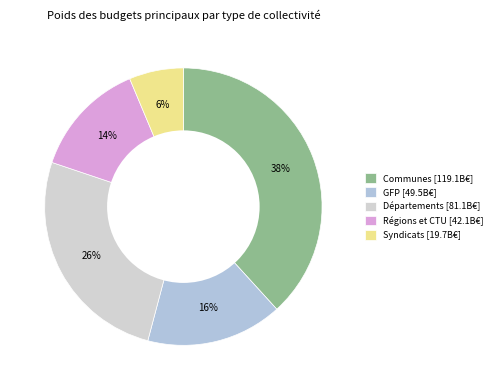

Does any single category account for the majority?

No